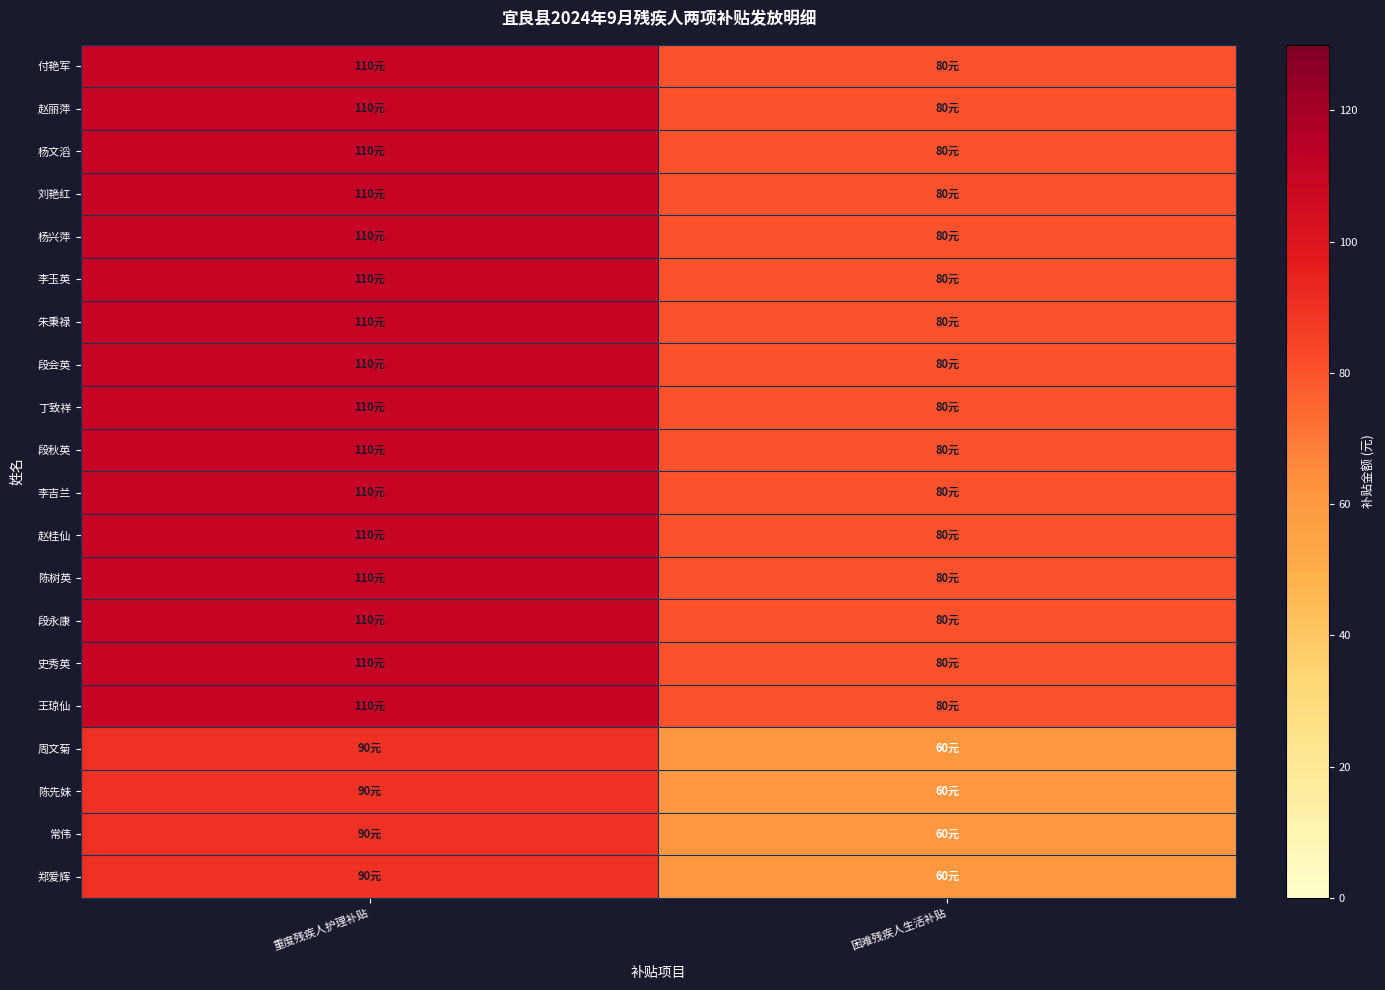

What is the spread (max minus min) of values at 重度残疾人护理补贴?

20